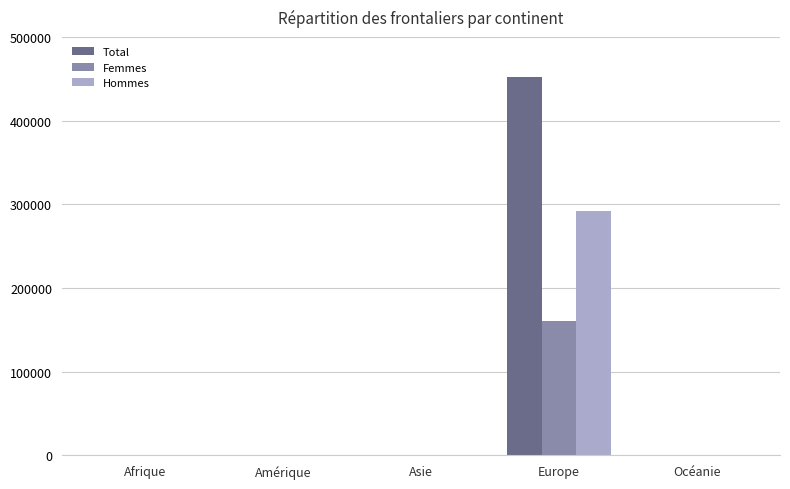

At which category does the chart reach its peak across all series?

Europe